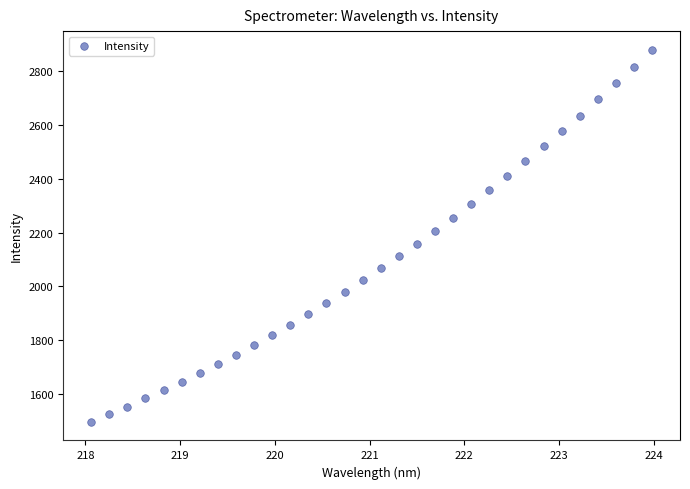

What is the range of X values (max minus min)?

5.9